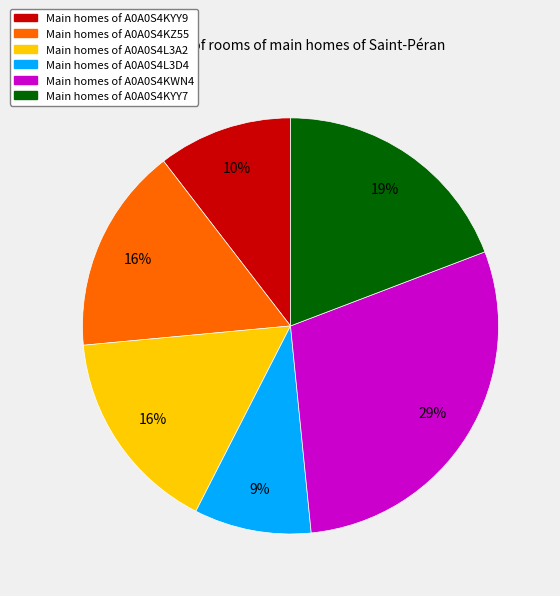

Count the number of slices in the pie.

6